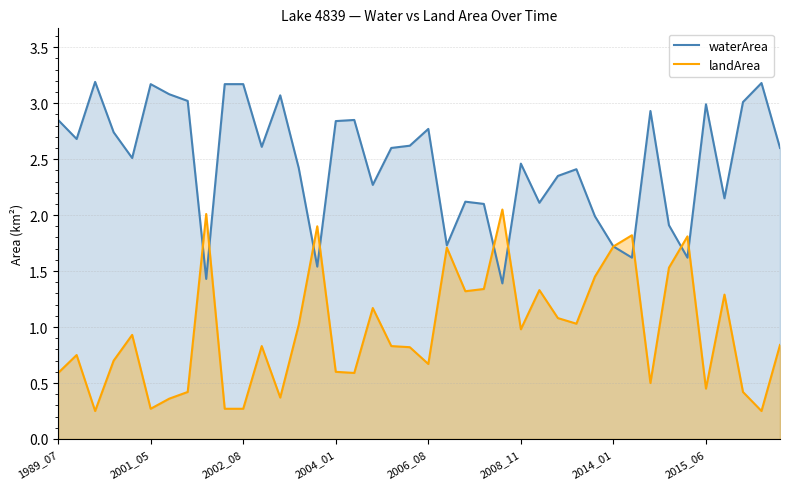

What are all the series names shown in the legend?

waterArea, landArea